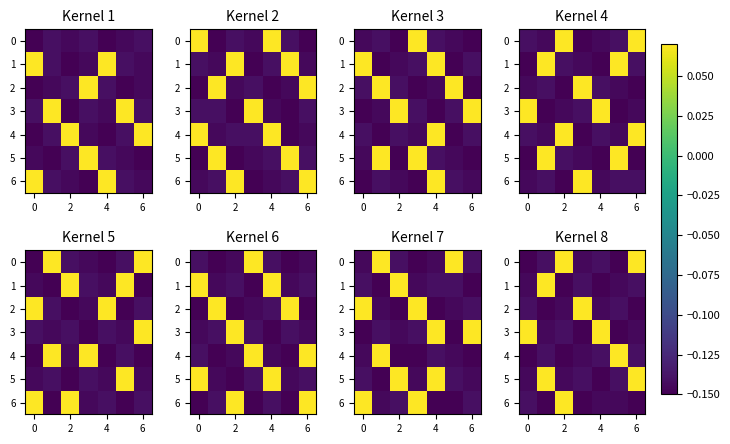

How many values in the 4 series exceed 0?

1